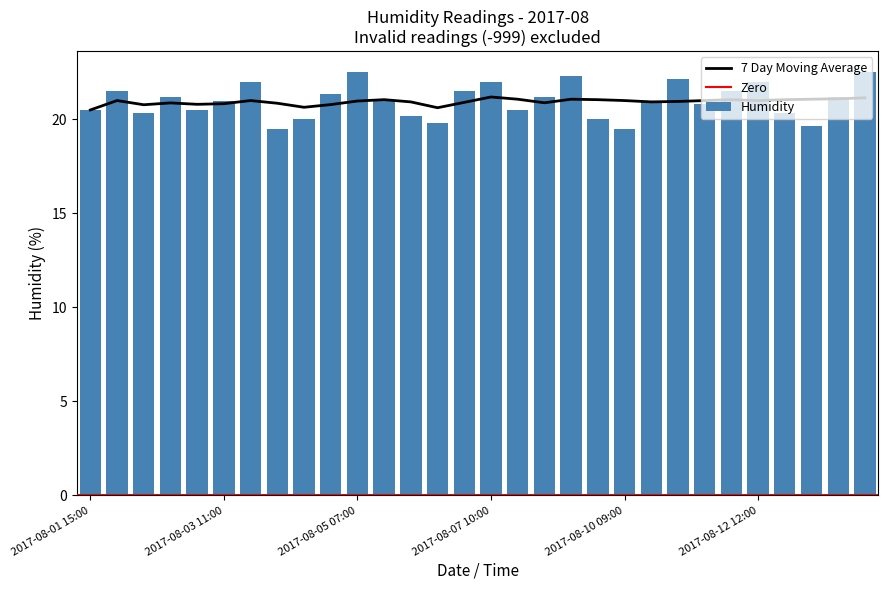

Which has a higher value, 2017-08-09 07:00 or 2017-08-04 08:00?

2017-08-09 07:00